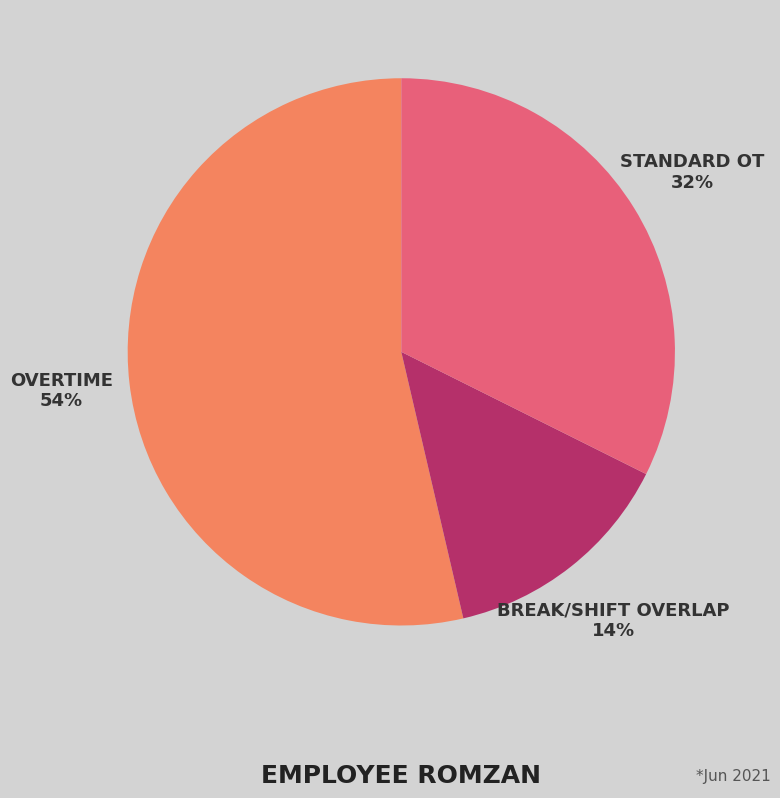

Is there any slice that represents more than half of the pie?

Yes